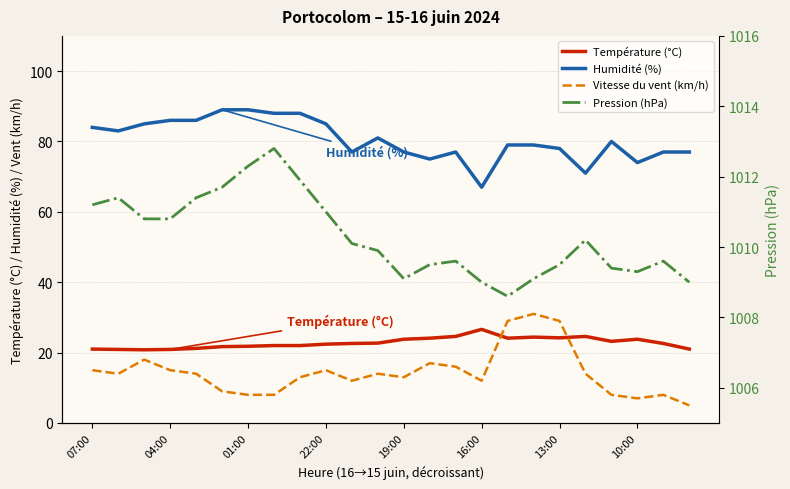

The value of Pression (hPa) at 16:00 is 1789.1. True or false?

False